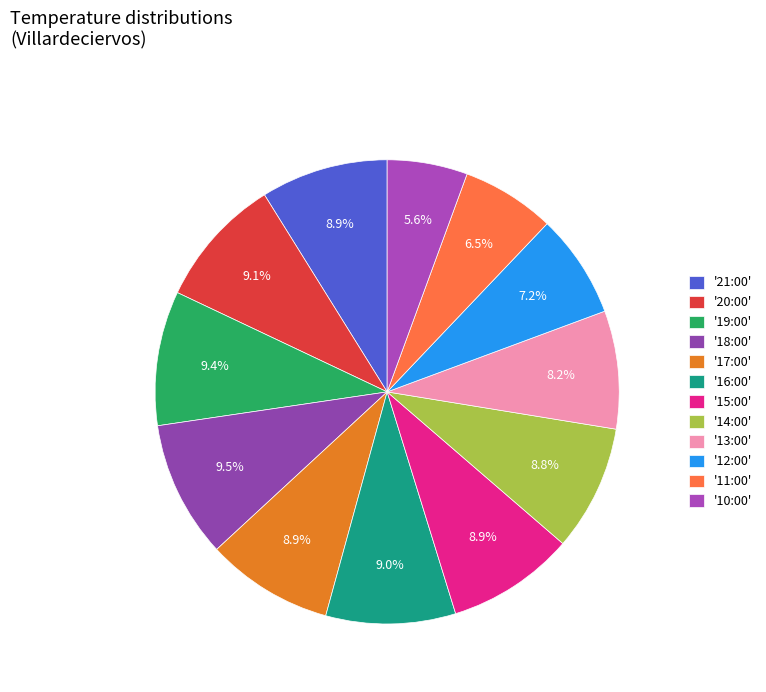

How many segments does this pie chart have?

12